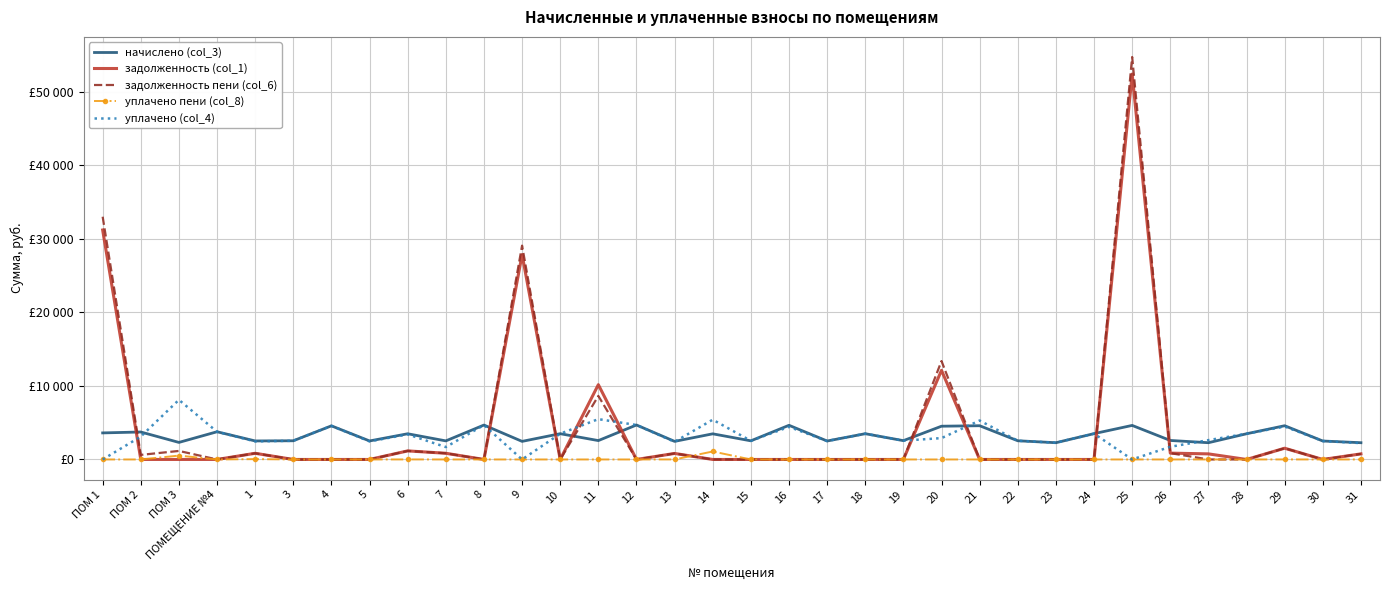

Rank the categories by уплачено (col_4) value from highest to lowest.

ПОМ 3, 11, 14, 21, 12, 8, 4, 29, 16, ПОМЕЩЕНИЕ №4, 24, 10, 18, 28, 6, ПОМ 2, 20, 27, 19, 3, 22, 15, 17, 30, 1, 5, 13, 23, 31, 26, 7, ПОМ 1, 9, 25